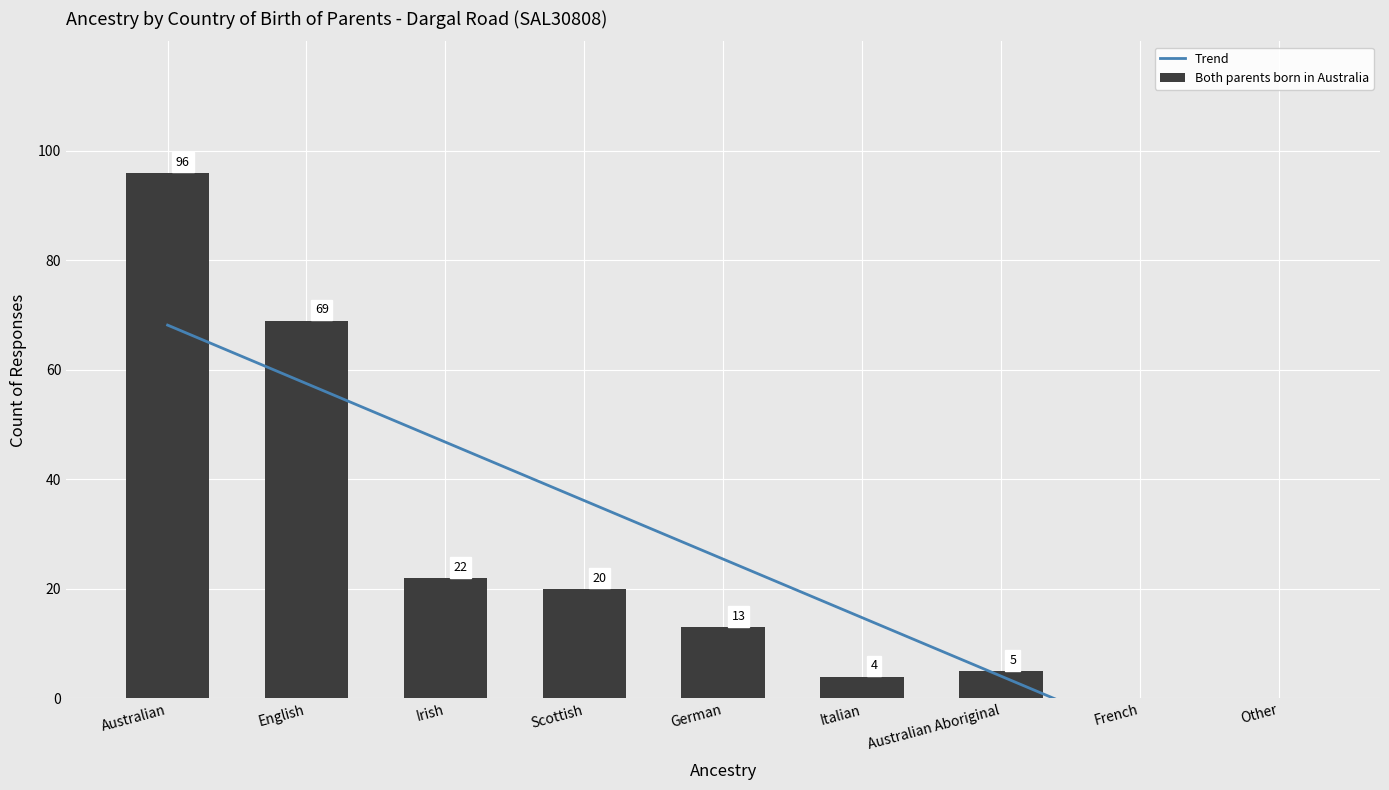

Reading right to left, list all the values displayed in this chart.

Trend: -17.3	-6.6	4.1	14.8	25.4	36.1	46.8	57.5	68.2
Both parents born in Australia: 0.0	0.0	5.0	4.0	13.0	20.0	22.0	69.0	96.0